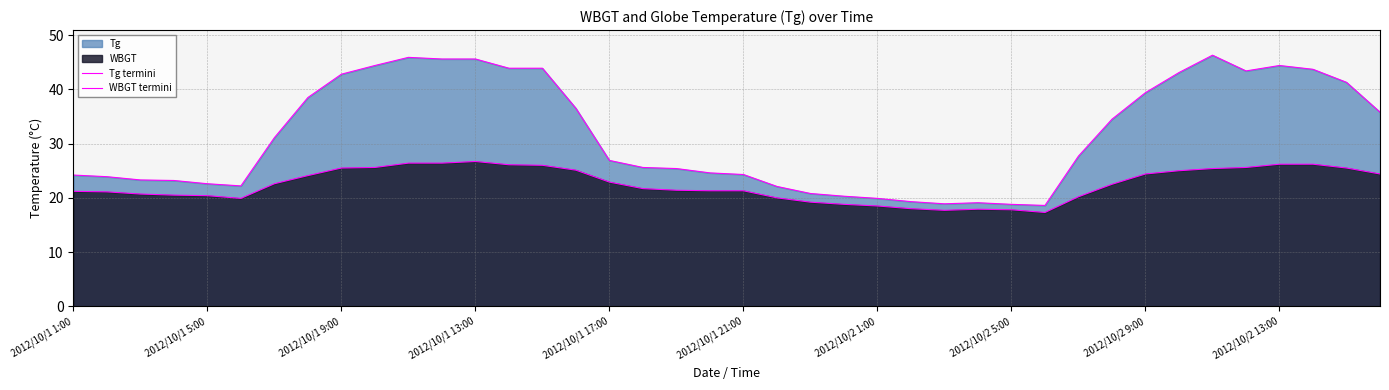

What is the value of the WBGT termini point at the 6th from the left?

19.9